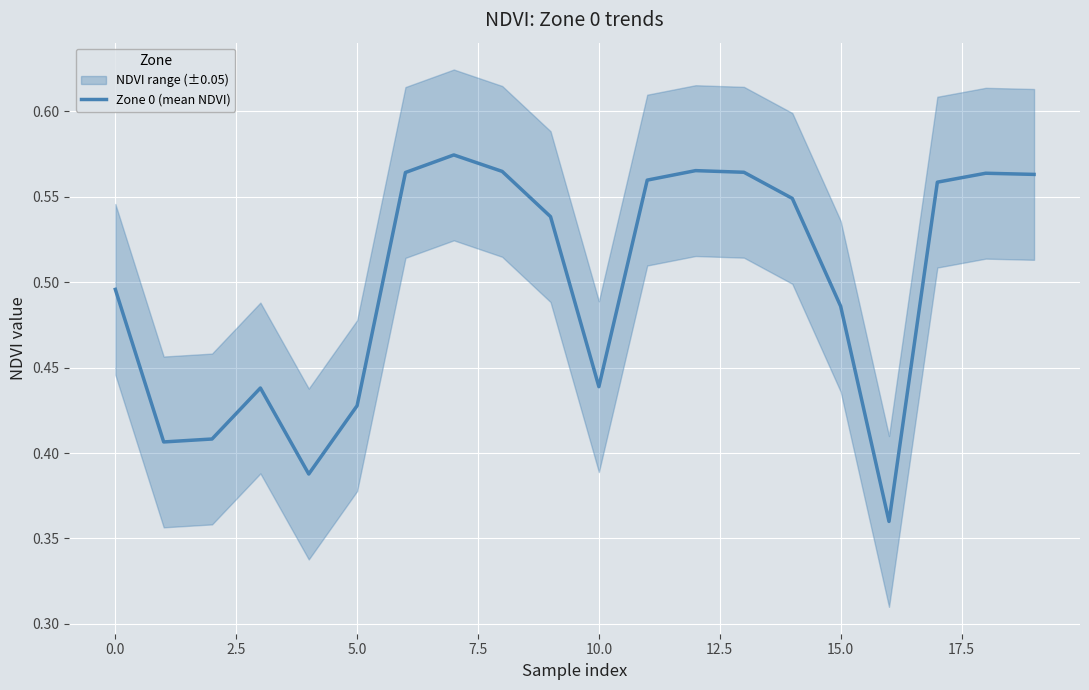

How many categories are shown in the chart?

20